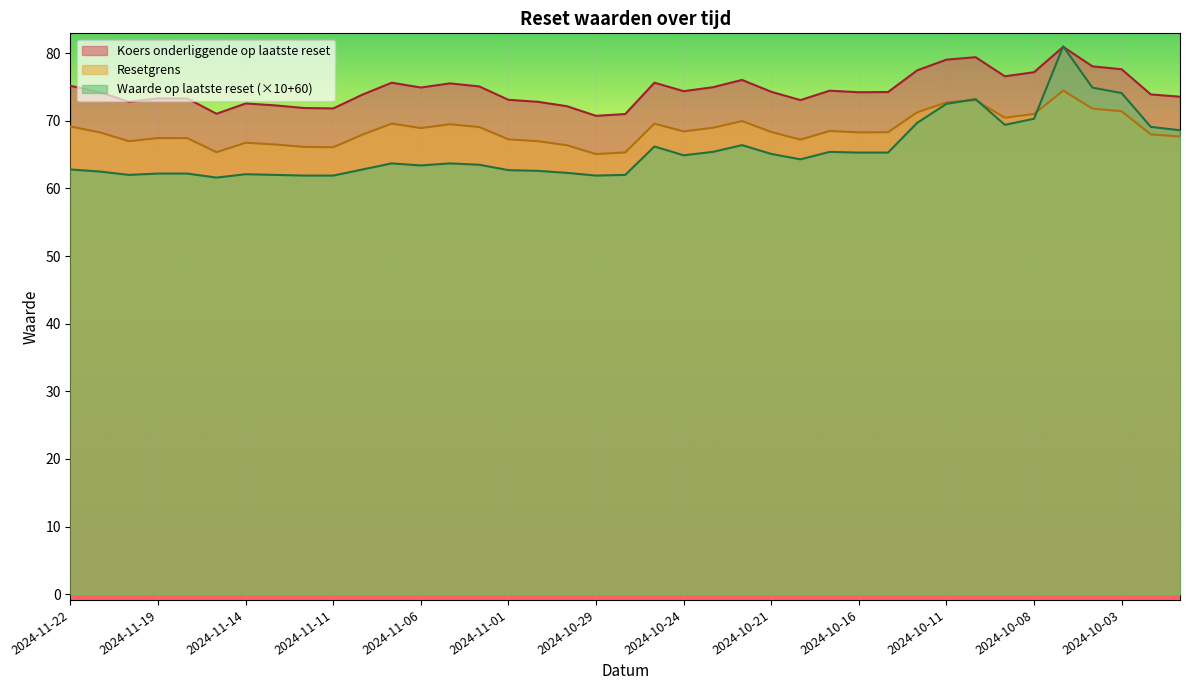

Rank the series at 2024-10-29 from highest to lowest value.

Koers onderliggende op laatste reset, Resetgrens, Waarde op laatste reset (×10+60)